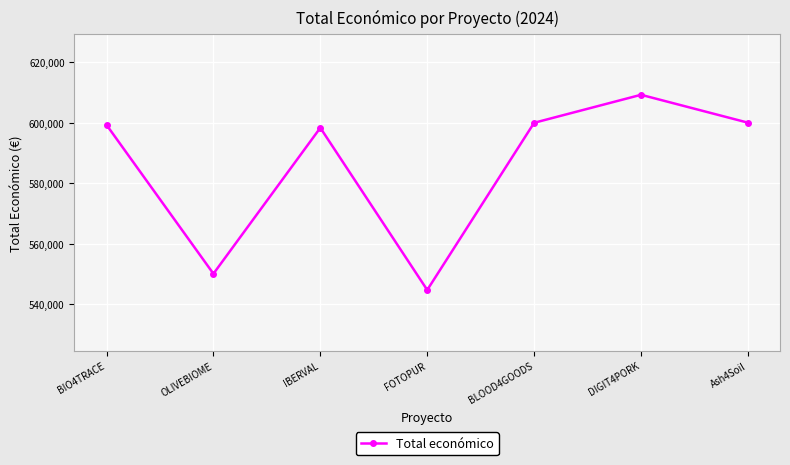

At which category does the data reach its first local peak?

IBERVAL